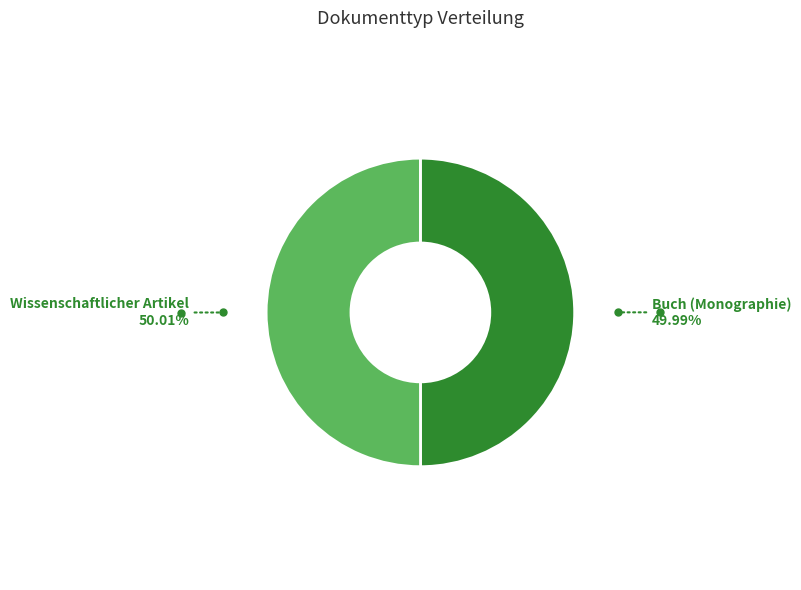

Is there a majority slice in this chart?

Yes